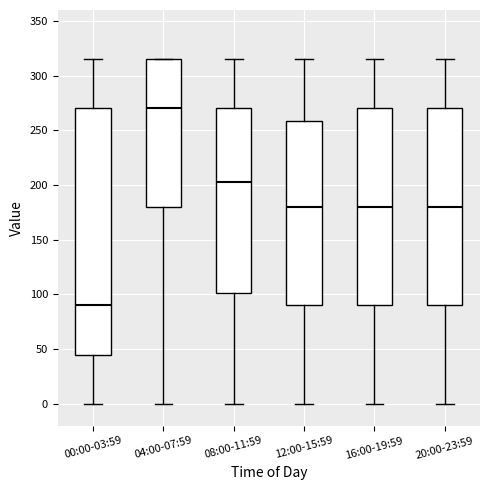

Where does the lower whisker of the box for 04:00-07:59 end on the y-axis? The values are not printed on the chart, so give them approximately, as read against the axis.

0